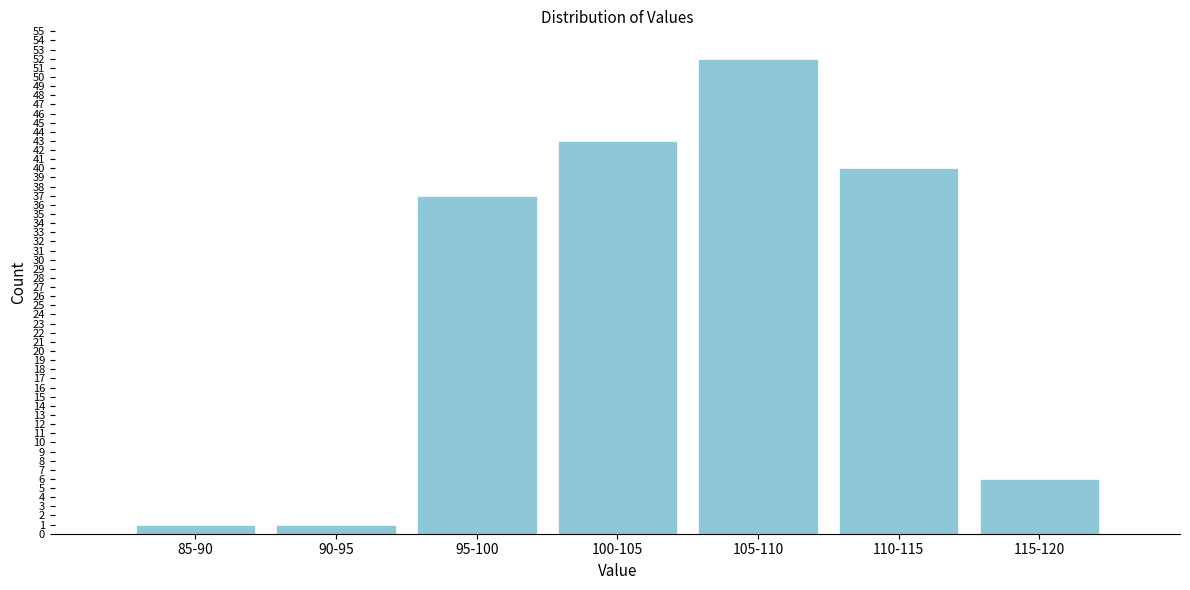

Reading left to right, list all the values displayed in this chart.

85-90=1	90-95=1	95-100=37	100-105=43	105-110=52	110-115=40	115-120=6